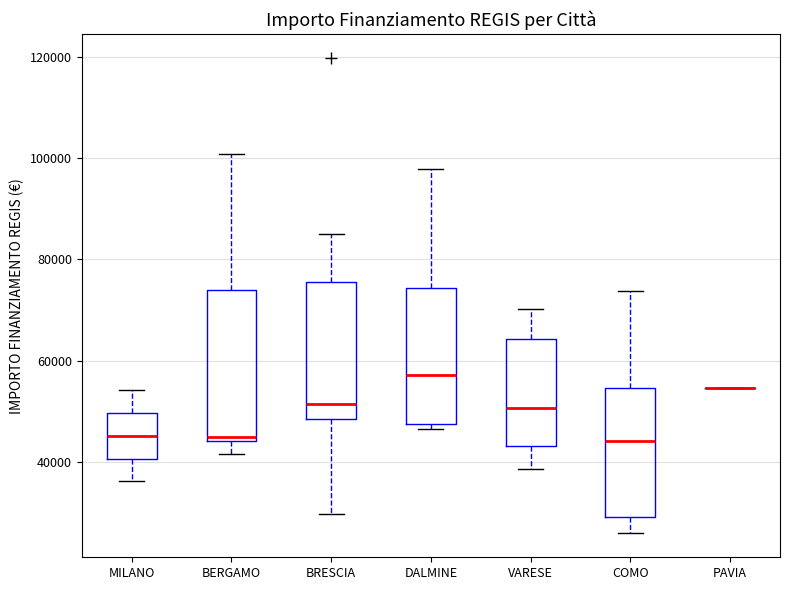

Reading left to right, read every box against the y-axis: the position of its median line, the range the box covers, and the ends of its whiskers. The values are not printed on the chart, so give them approximately, as read against the axis.

MILANO: median 46000, box 40000 to 50000, whiskers 36000 to 54000
BERGAMO: median 44000 (just above the box's lower edge), box 44000 to 74000, whiskers 42000 to 100000
BRESCIA: median 52000, box 48000 to 76000, whiskers 30000 to 84000
DALMINE: median 58000, box 48000 to 74000, whiskers 46000 to 98000
VARESE: median 50000, box 44000 to 64000, whiskers 38000 to 70000
COMO: median 44000, box 30000 to 54000, whiskers 26000 to 74000
PAVIA: box collapsed to a line at 54000, whiskers 54000 to 54000